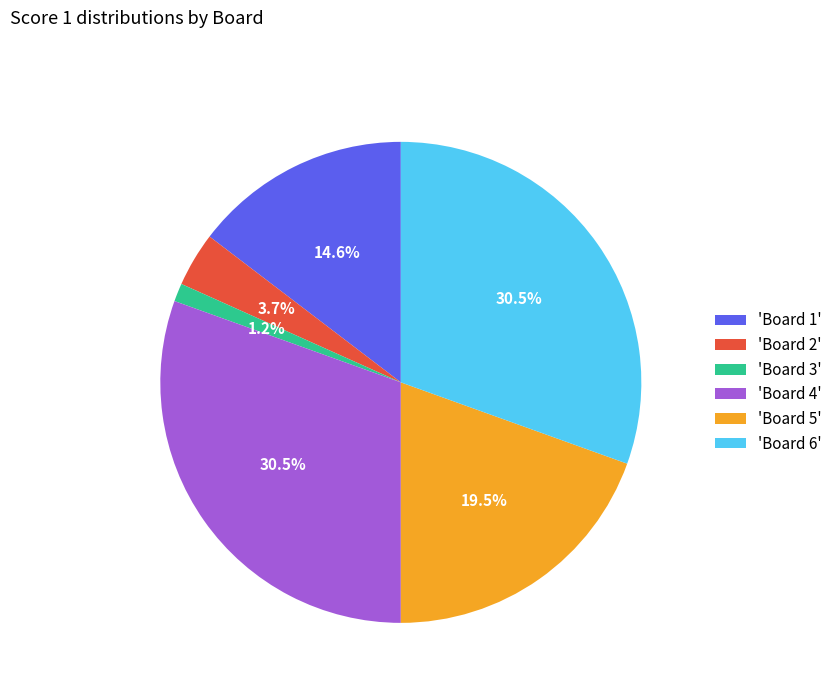

Combined, do 'Board 5' and 'Board 2' account for over 50%?

No